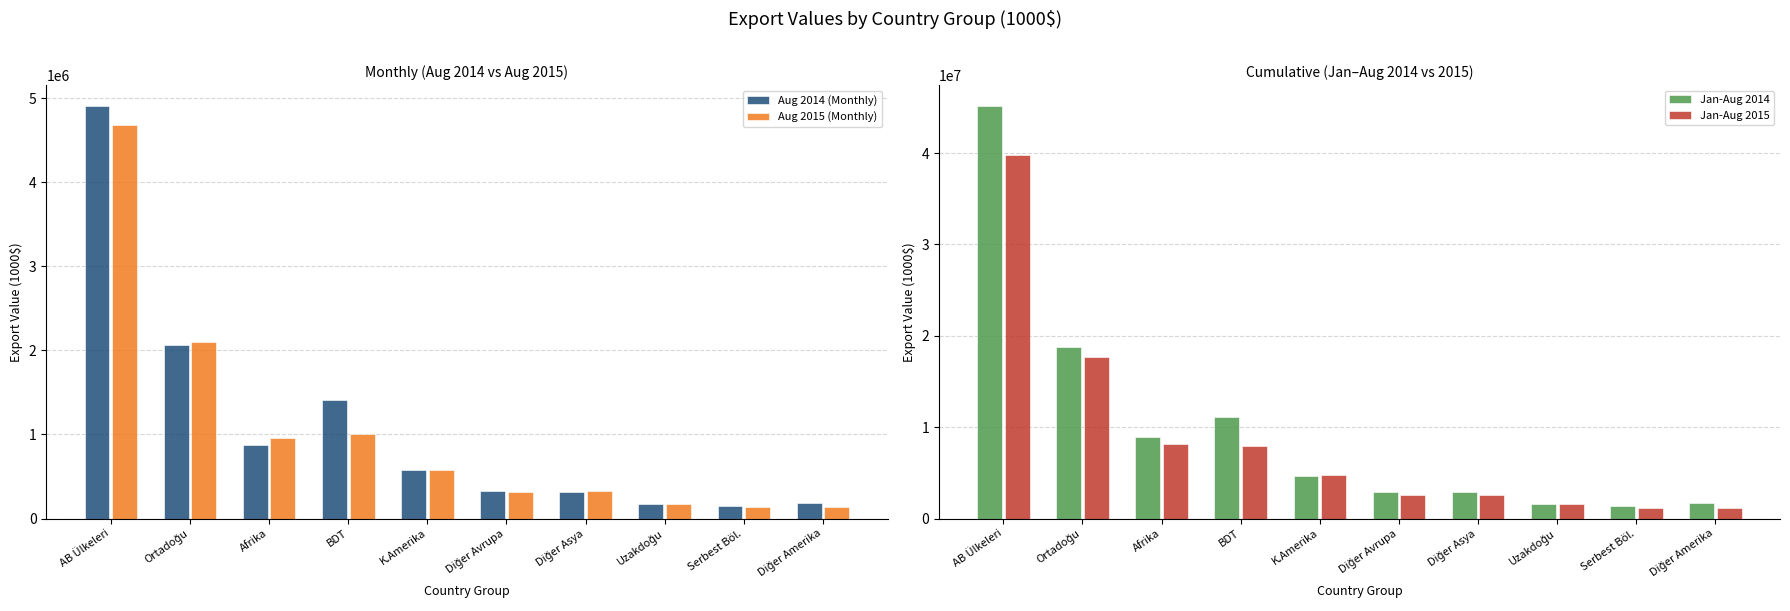

Which has a higher value, Ortadoğu or K.Amerika?

Ortadoğu